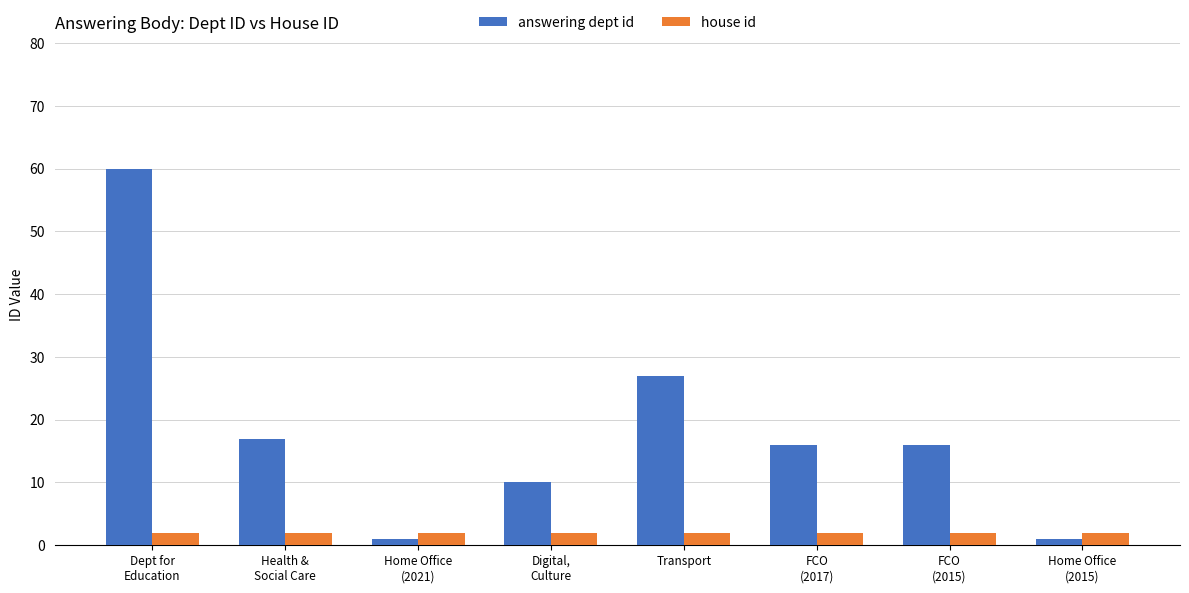

What is the label of the 3rd bar from the left?

Home Office
(2021)